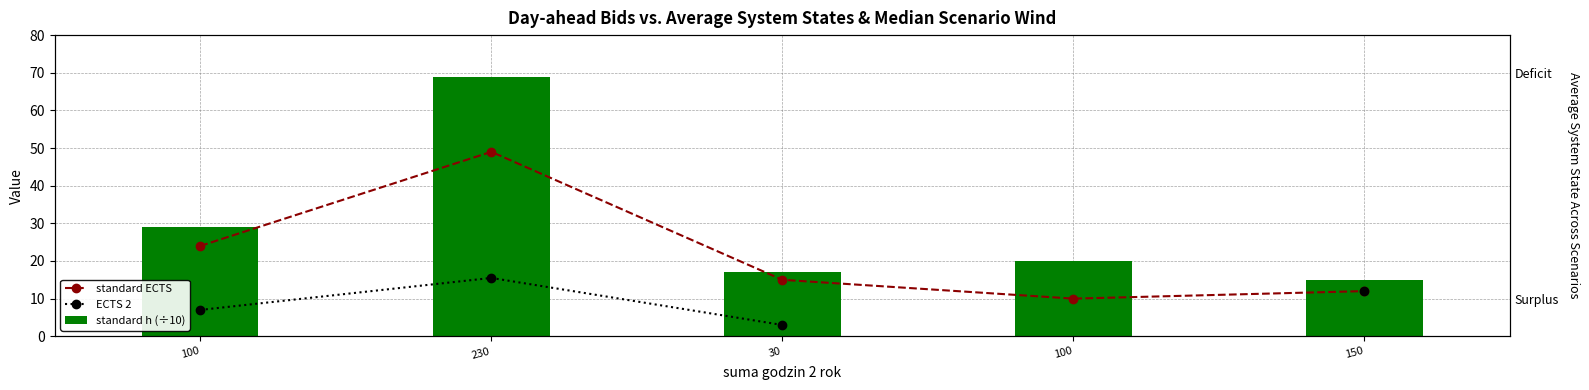

Which series changed the most between 230 and 30?

standard h (÷10)